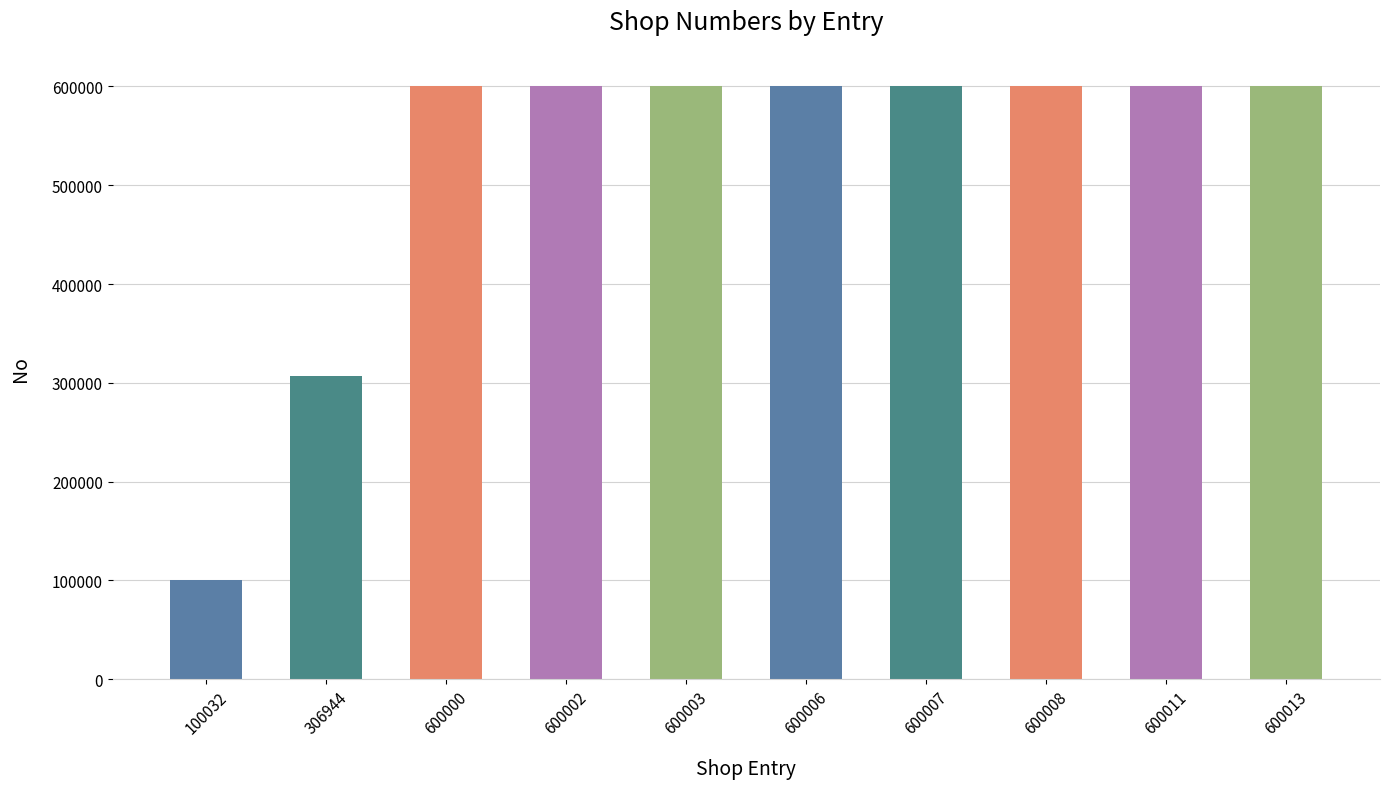

What is the average value?

520703